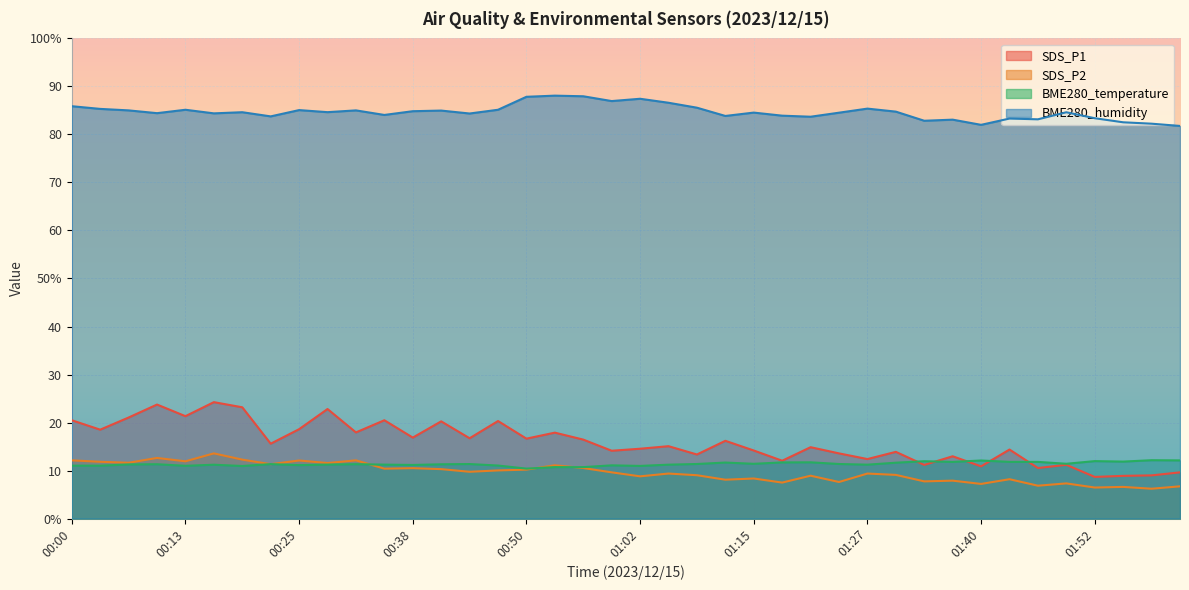

At which category does the chart reach its peak across all series?

00:53